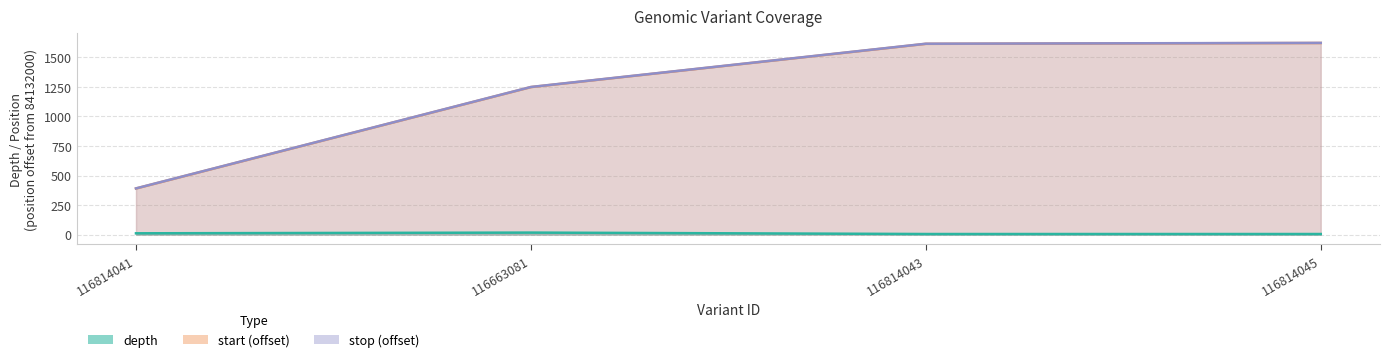

Which series has the widest spread of values?

start